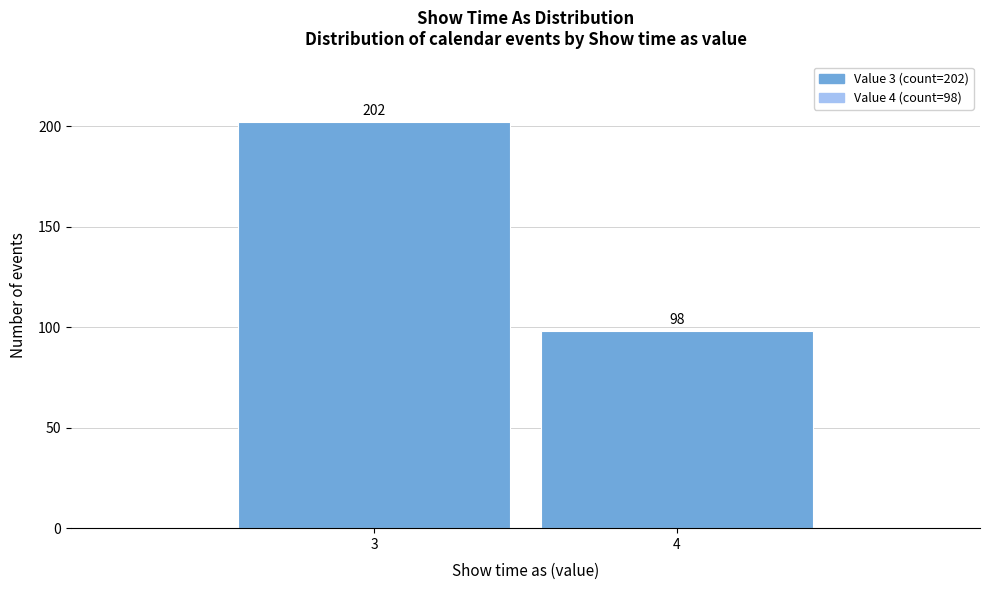

Reading left to right, what are all the values shown in this chart?

3=202	4=98